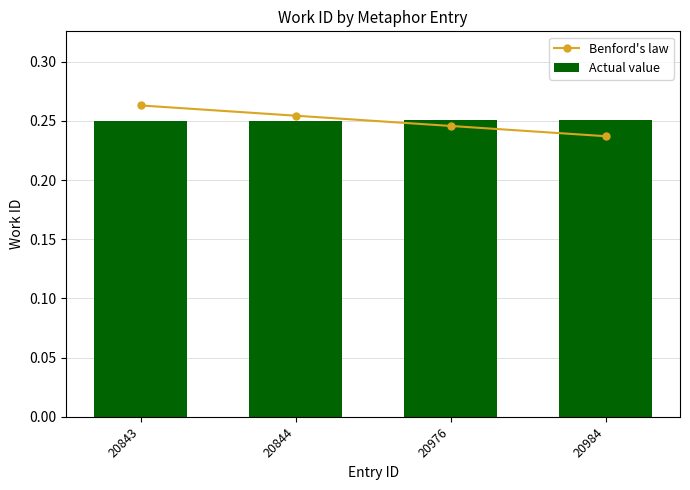

What is the total value across all series at 20976?

0.5